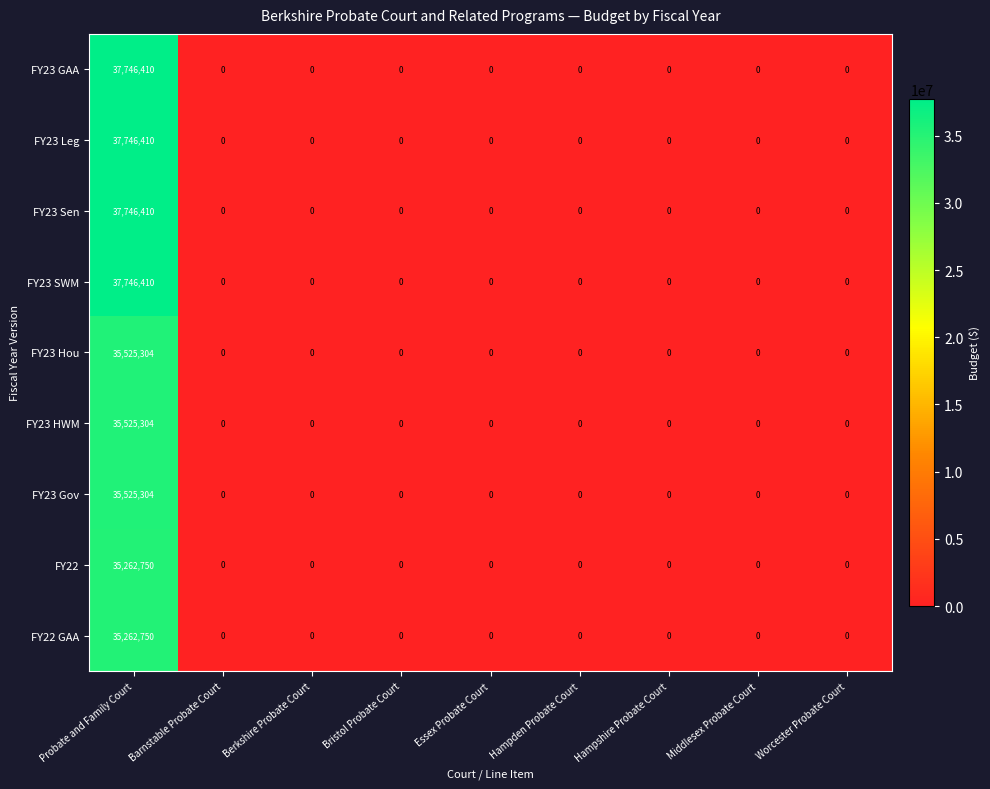

How many data points does each series have?

9